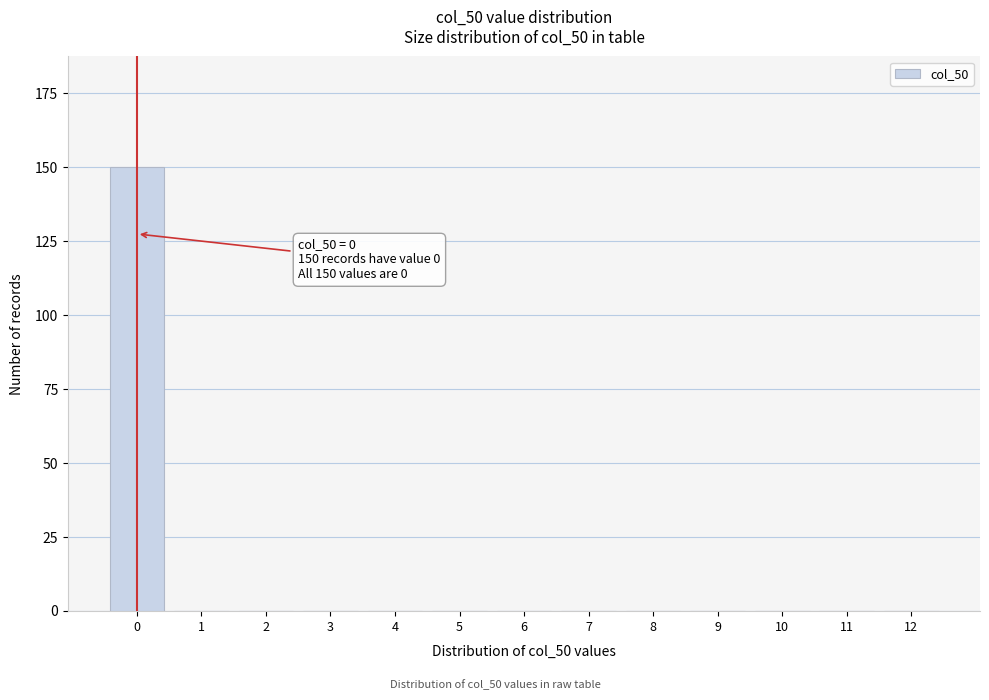

Reading left to right, transcribe all the data shown in this chart.

0=150	1=0	2=0	3=0	4=0	5=0	6=0	7=0	8=0	9=0	10=0	11=0	12=0